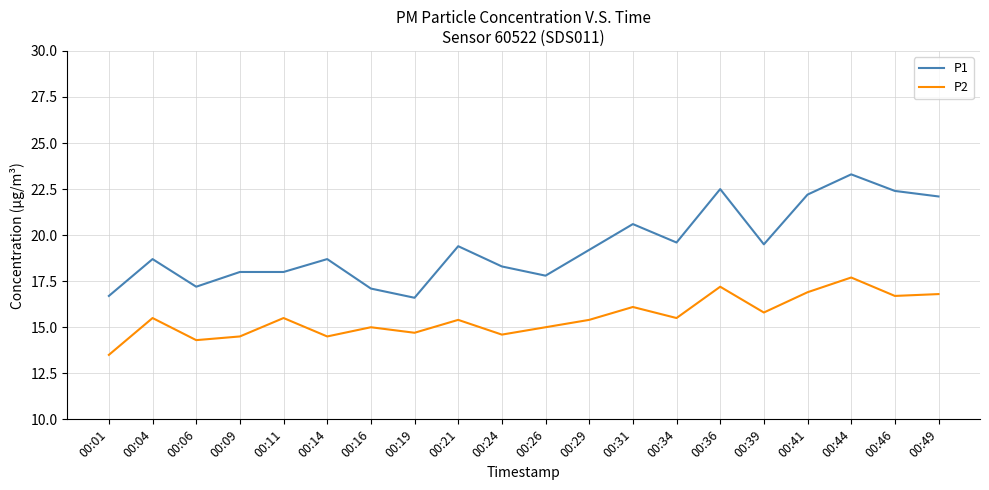

Rank the series by their average value, from lowest to highest.

P2, P1